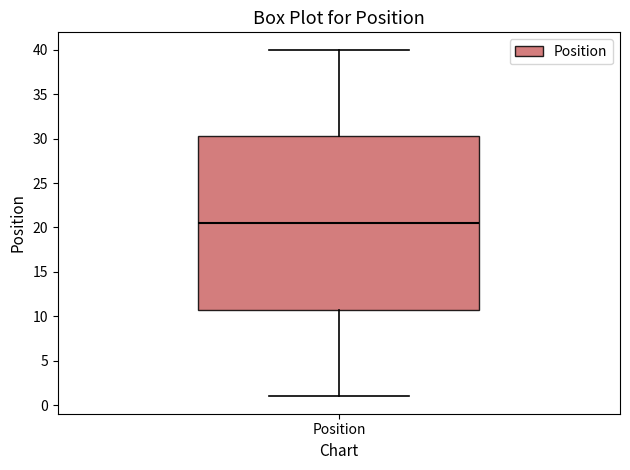

Transcribe this box plot: give where the median line is, the range the box spans, and where the two whiskers end, as read against the y-axis. The values are not printed on the chart, so give them approximately, as read against the axis.

median 20.5, box 11.0 to 30.5, whiskers 1.0 to 40.0